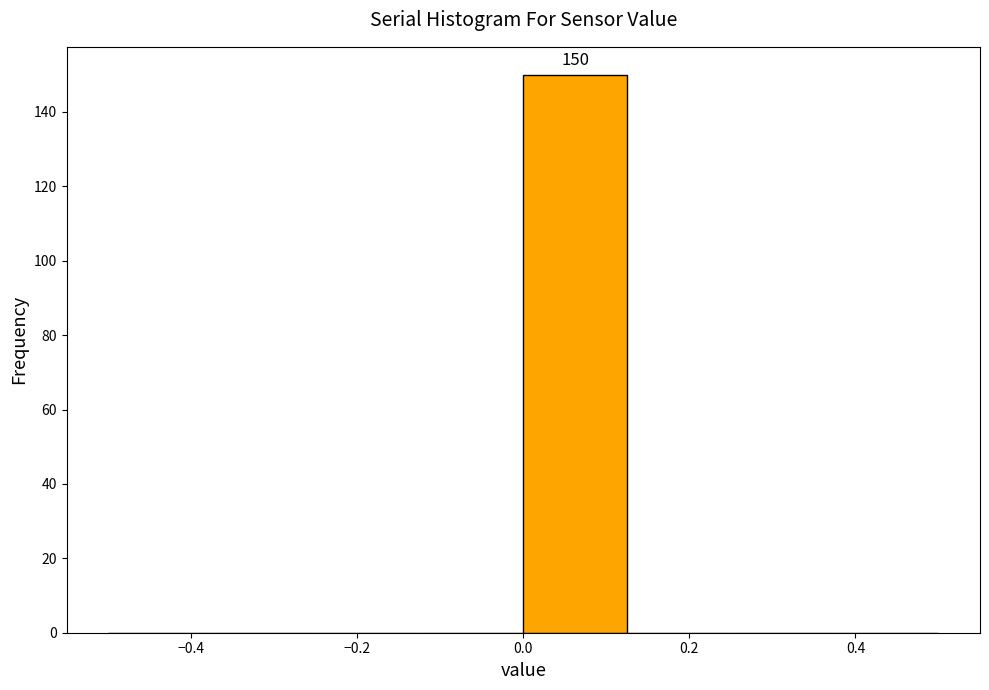

Over which range of the x-axis is the bar tallest?

0.000 to 0.125